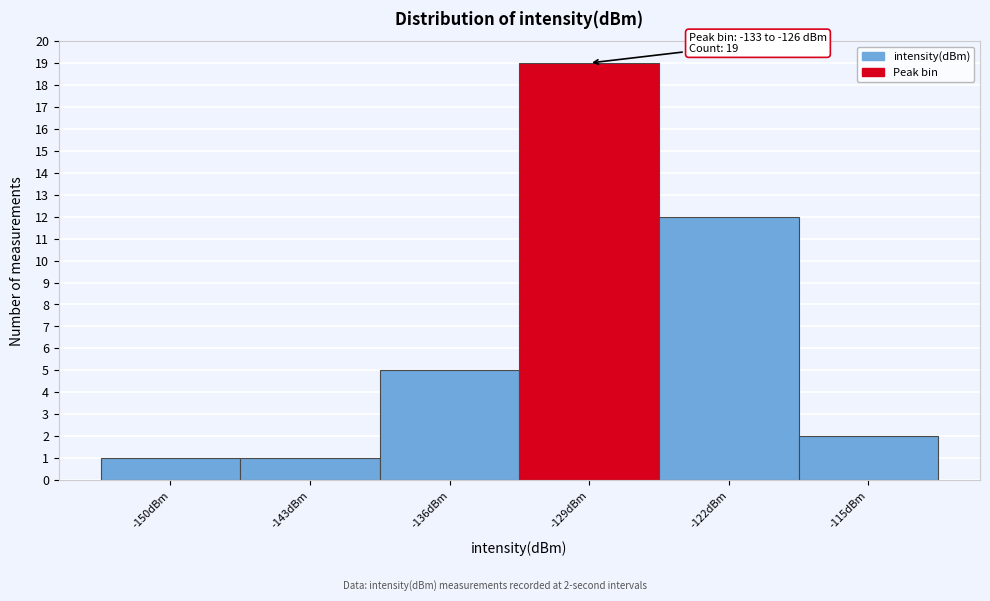

Reading right to left, list all the values displayed in this chart.

-115dBm=2	-122dBm=12	-129dBm=19	-136dBm=5	-143dBm=1	-150dBm=1